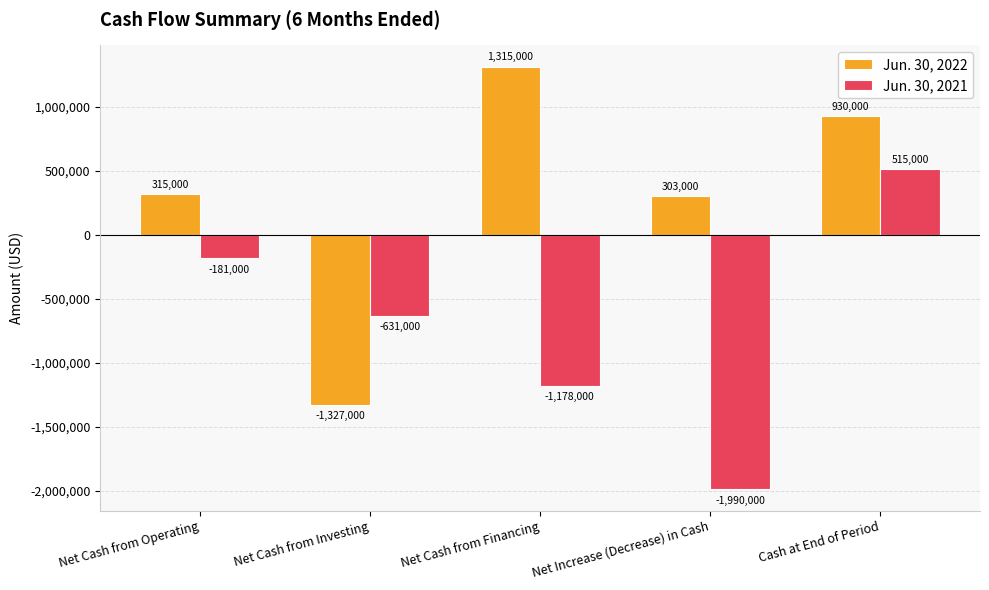

What is the spread (max minus min) of values at Net Cash from Financing?

2493000